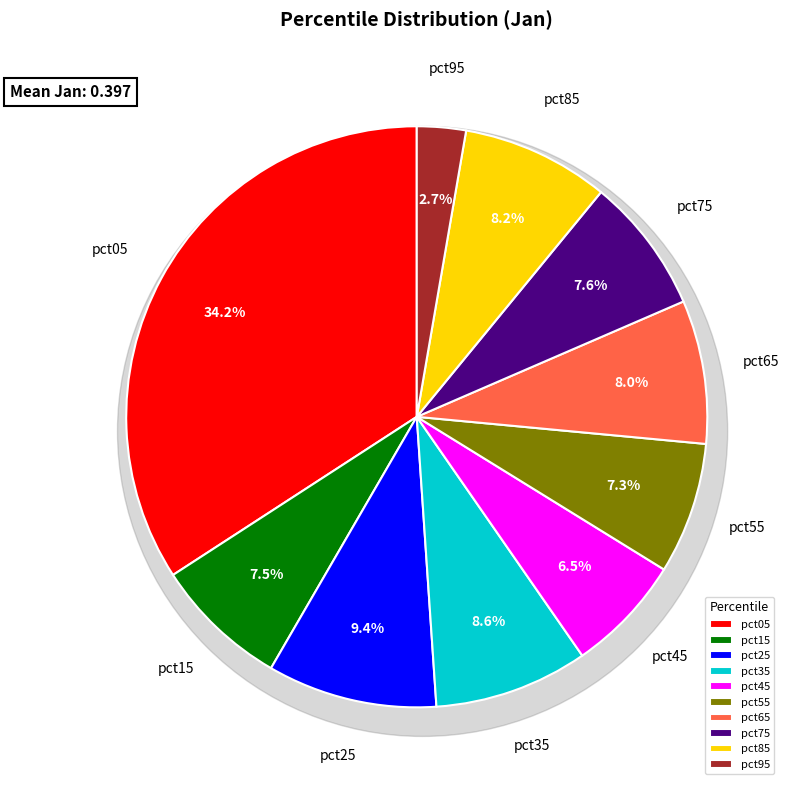

How many slices are in this pie chart?

10